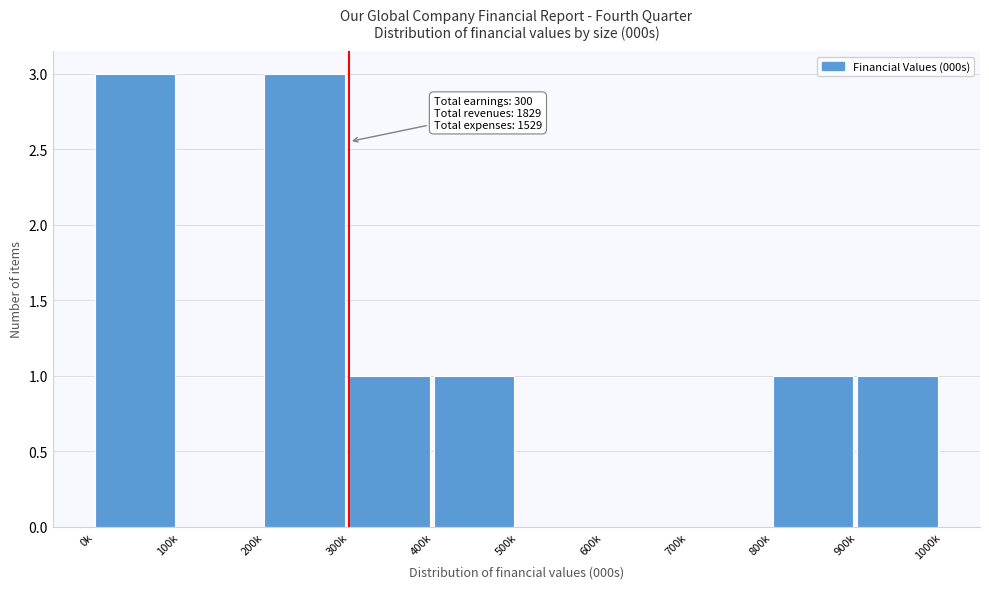

Reading left to right, extract all data points from this chart.

0k=3	100k=0	200k=3	300k=1	400k=1	500k=0	600k=0	700k=0	800k=1	900k=1